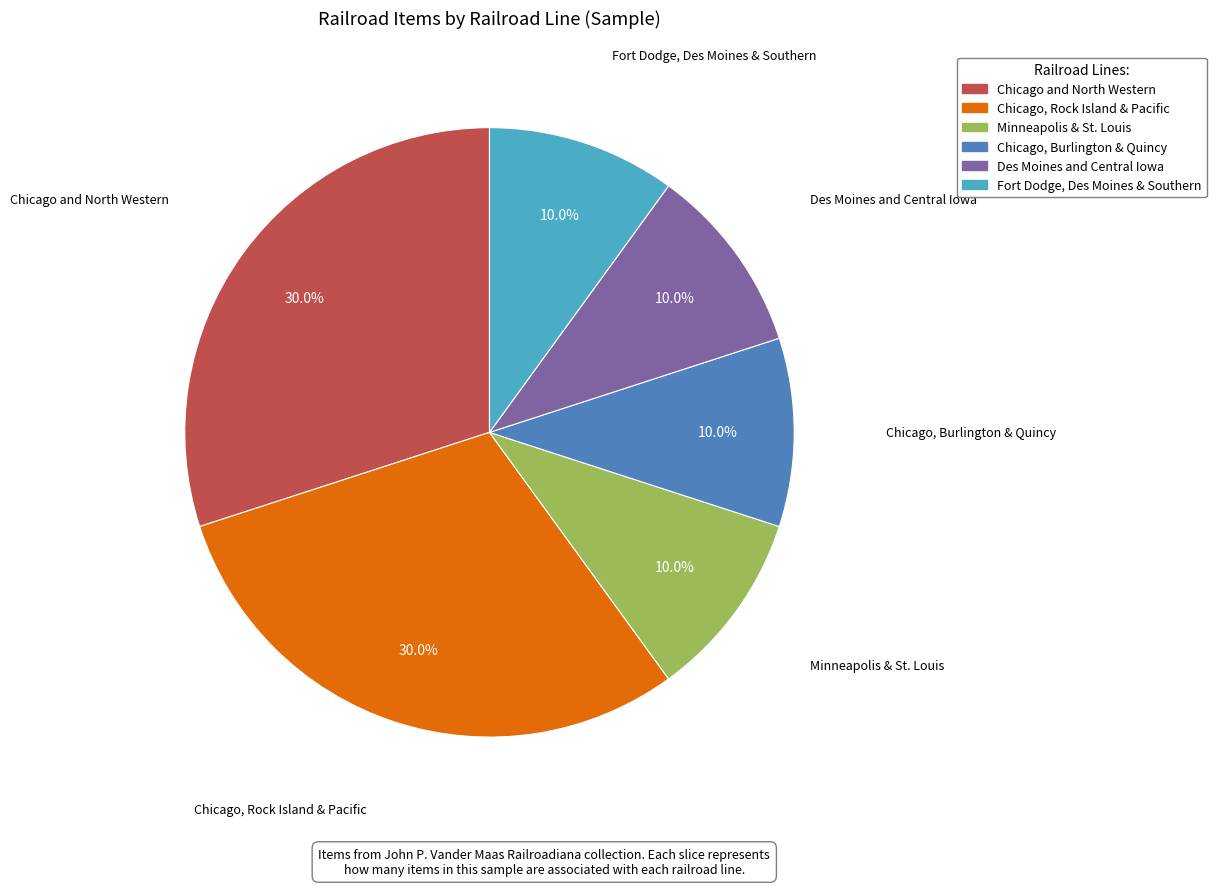

What percentage is NOT represented by Chicago, Burlington & Quincy?

90.0%